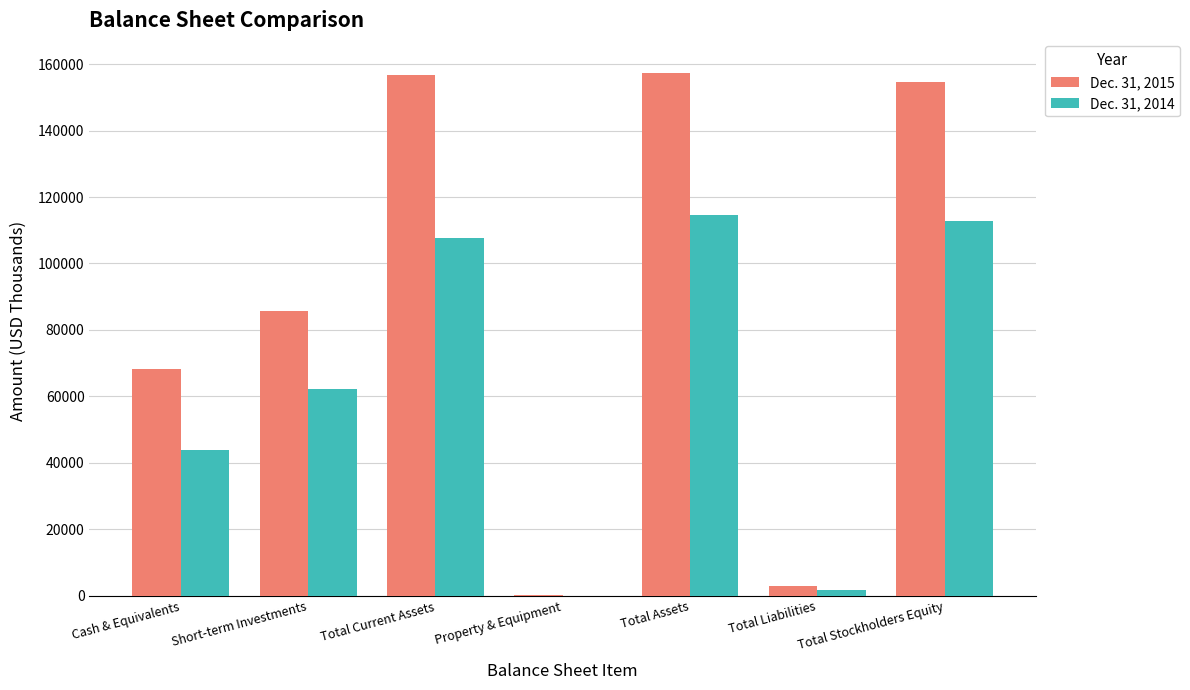

At which label is Dec. 31, 2014 closest to 57235?

Short-term Investments